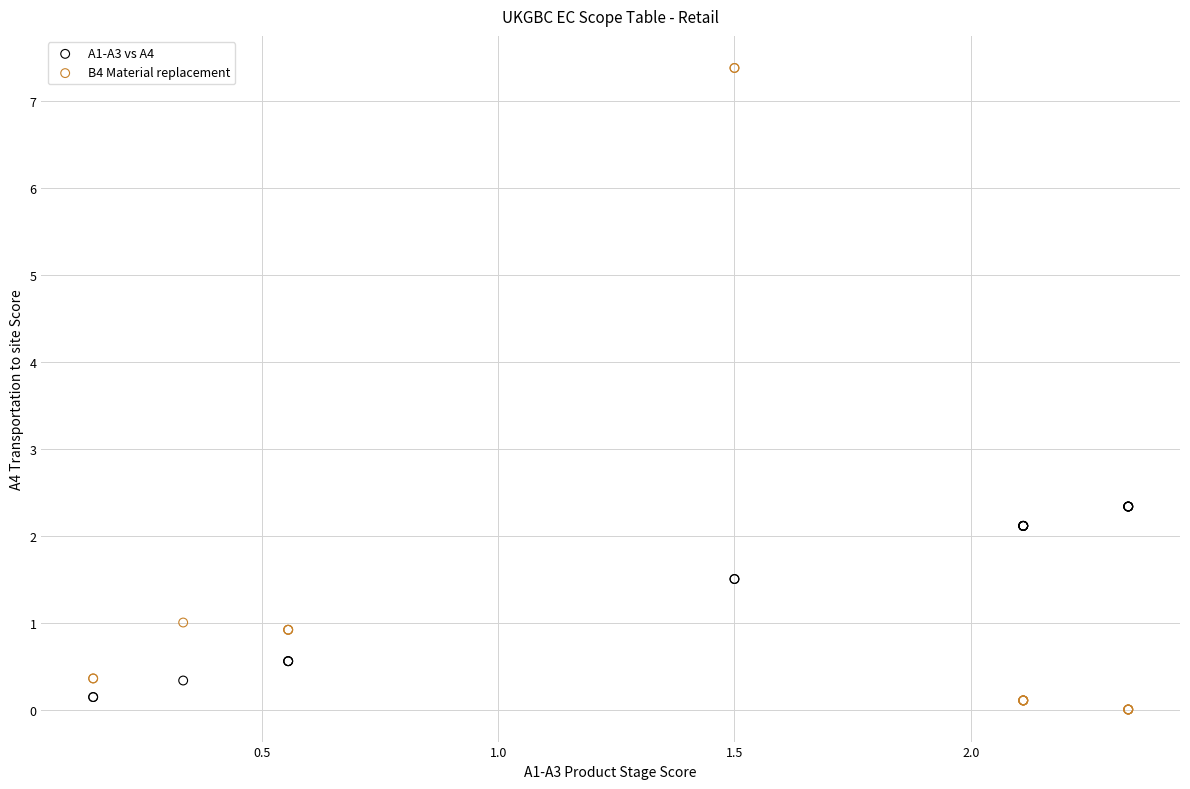

What are all the series names shown in the legend?

A1-A3 vs A4, B4 Material replacement